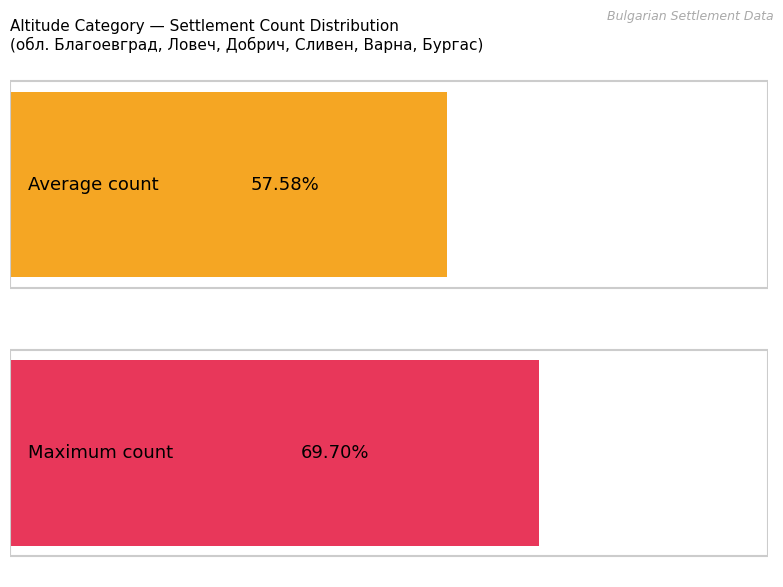

How many data points does each series have?

2